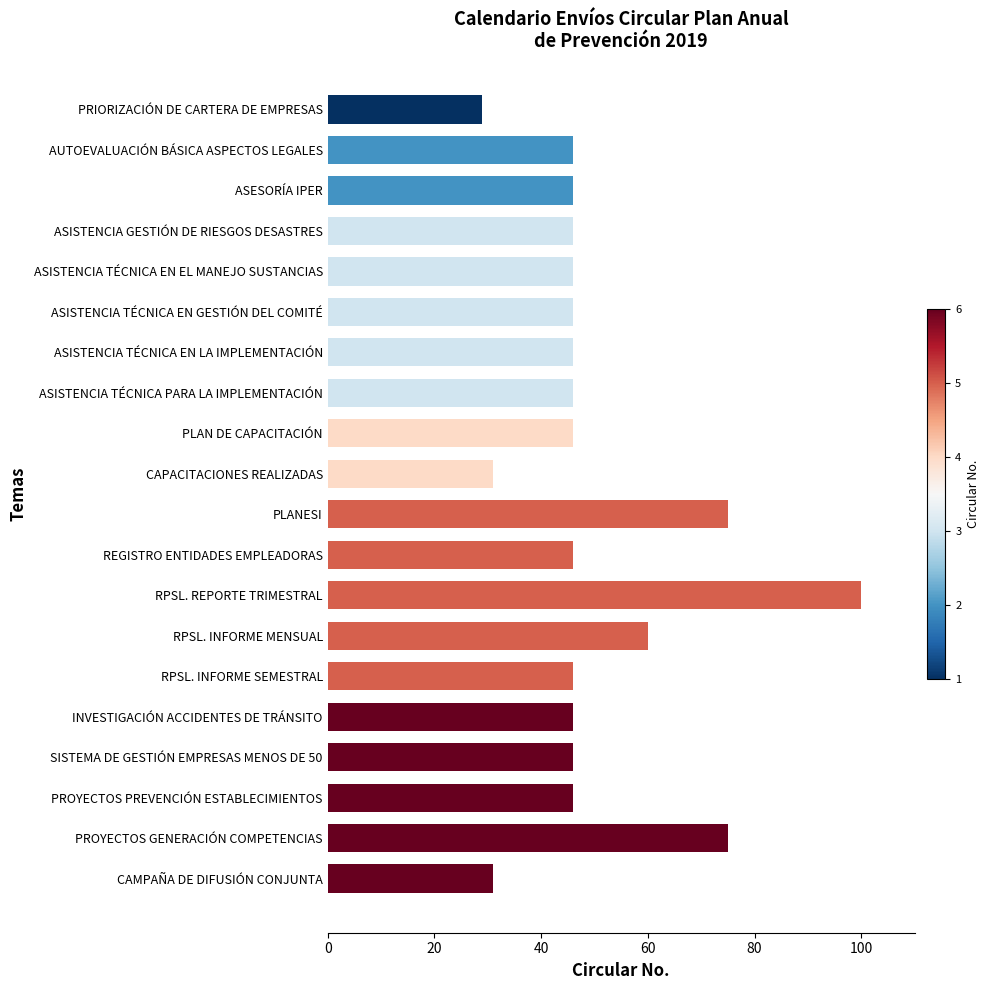

Reading top to bottom, what are all the values shown in this chart?

29	46	46	46	46	46	46	46	46	31	75	46	100	60	46	46	46	46	75	31